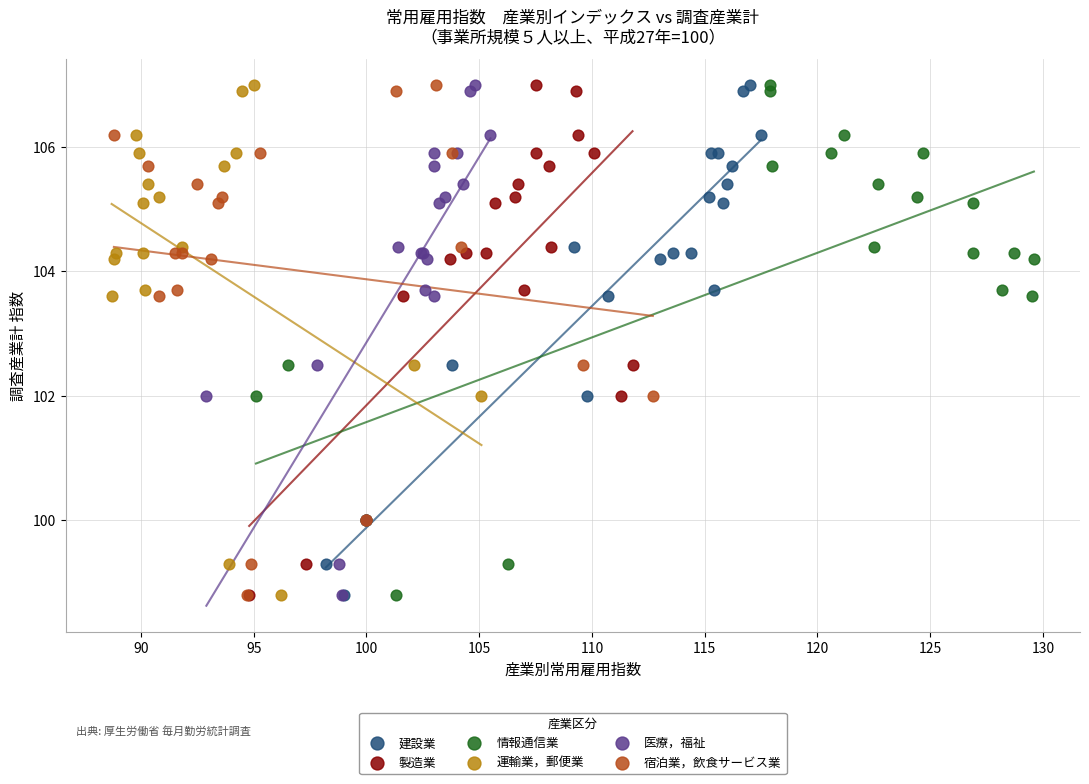

What are all the series names shown in the legend?

建設業, 製造業, 情報通信業, 運輸業，郵便業, 医療，福祉, 宿泊業，飲食サービス業